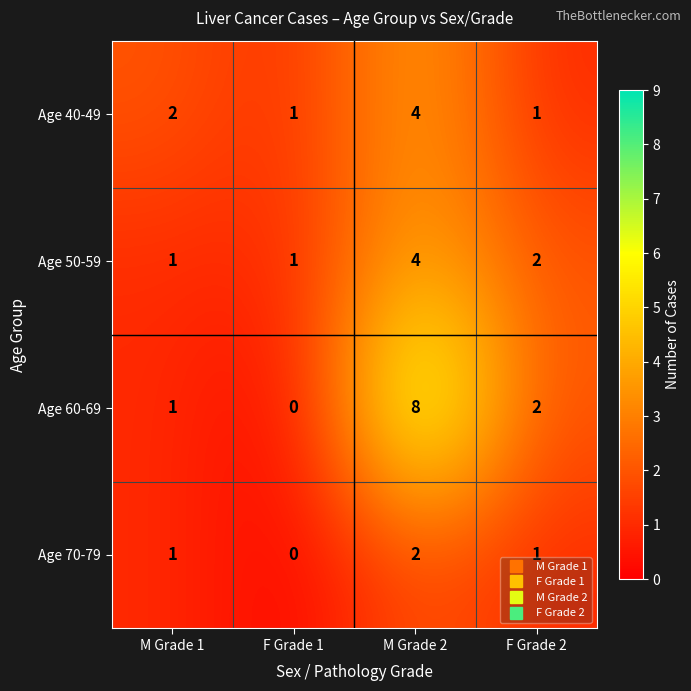

How many categories are shown in the chart?

4